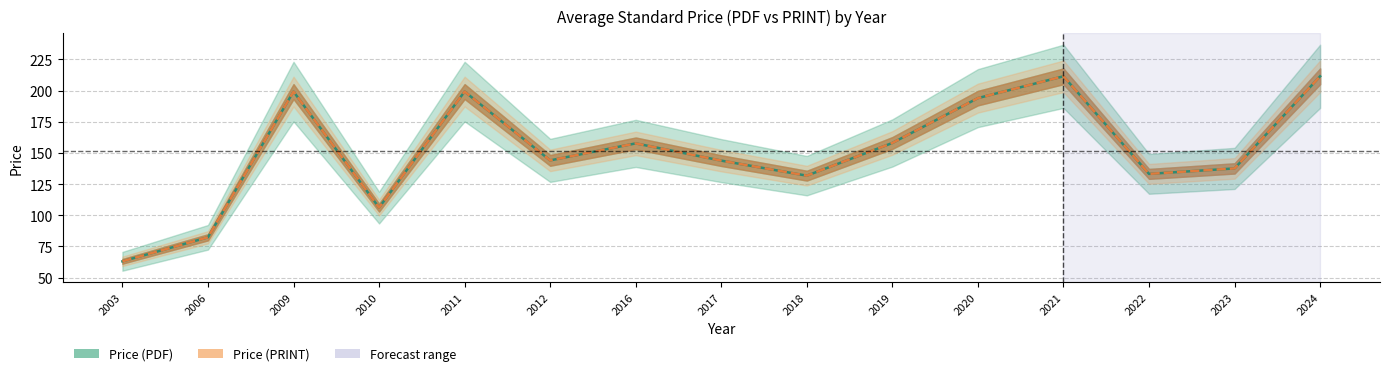

What is the average value of the Price (PRINT) series?

151.5